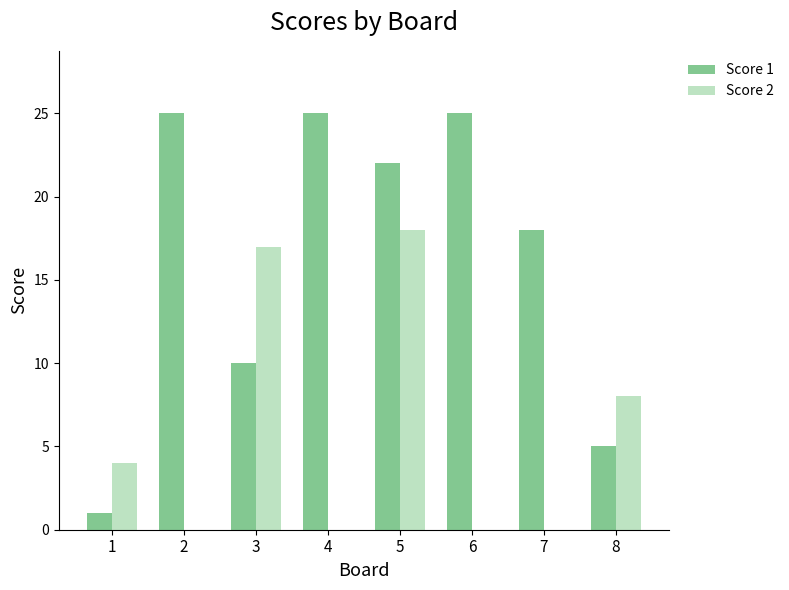

What is the sum of all Score 1 values?

131